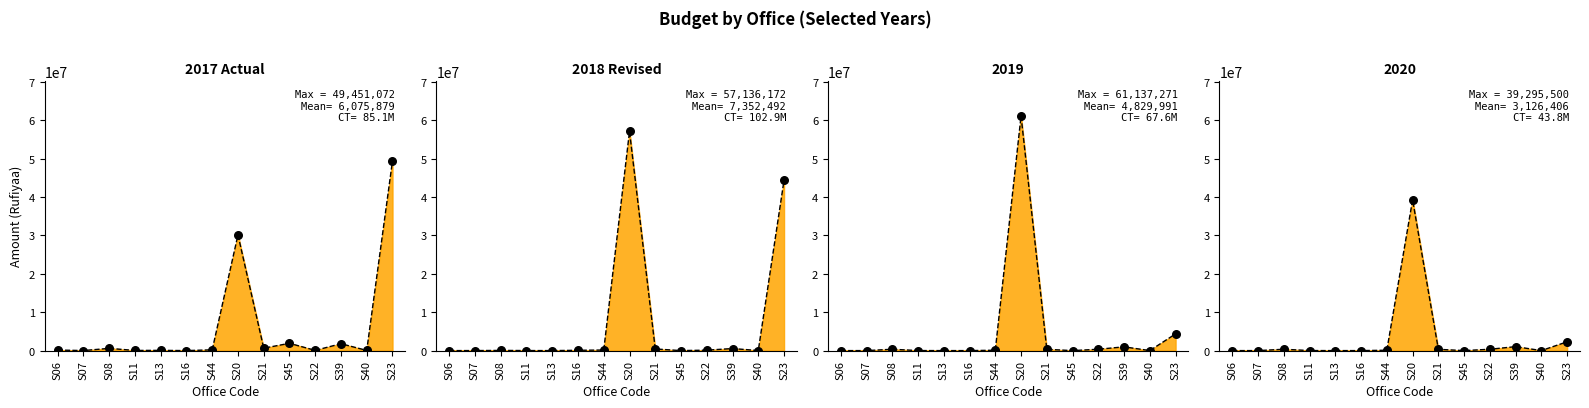

What is the total value across all series at S20?

187712998